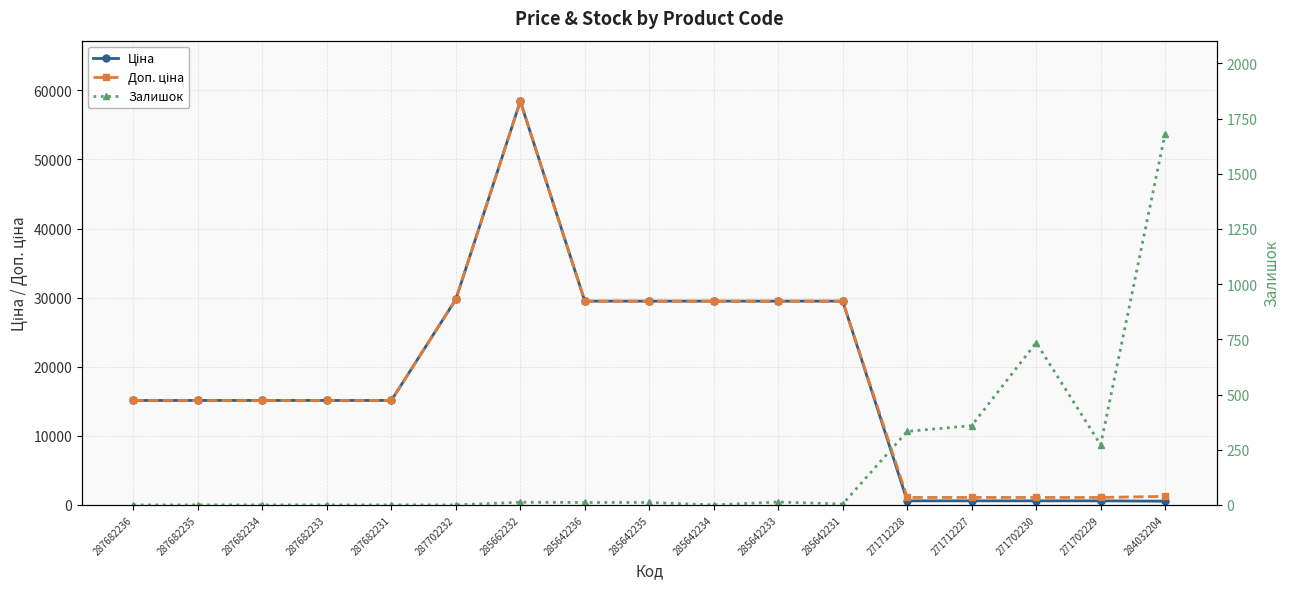

How many lines are shown in the chart?

3